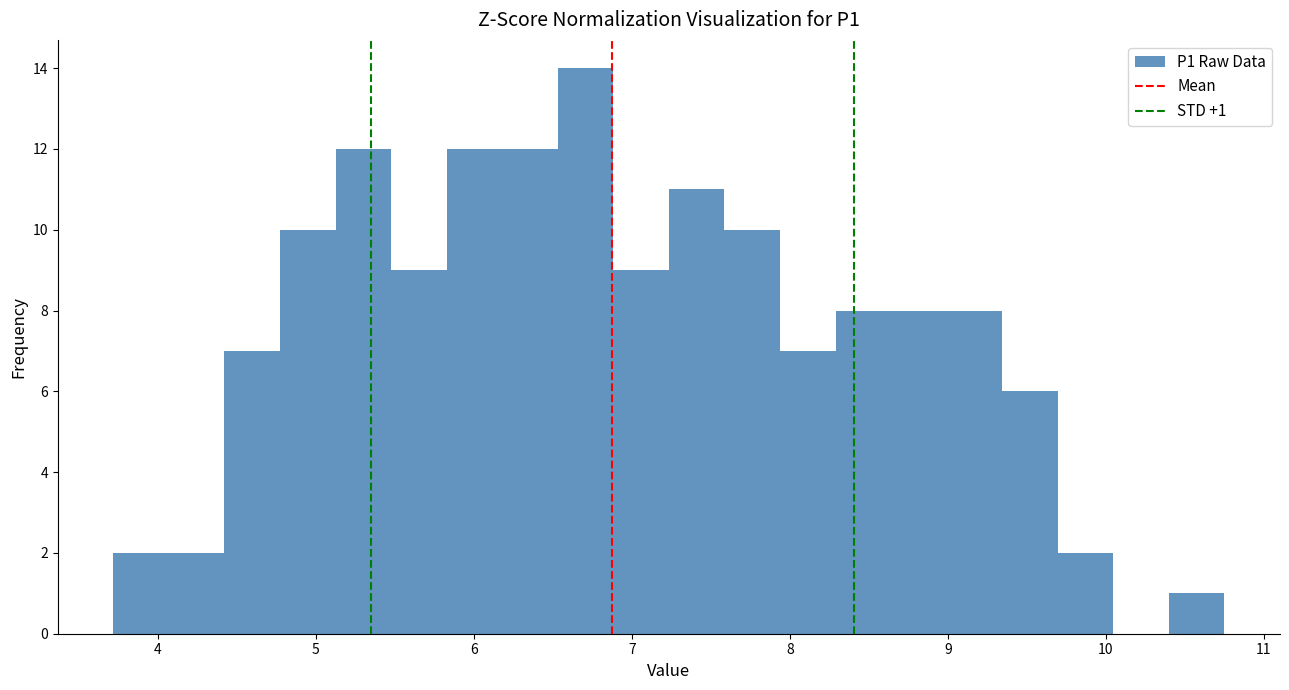

Around what value on the x-axis is the tallest bar? Give the approximate position of its centre, as read against the axis.

6.7